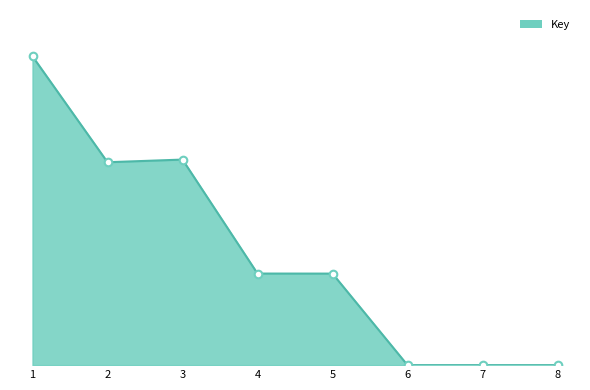

What is the change in value from 3 to 8?

-66.6